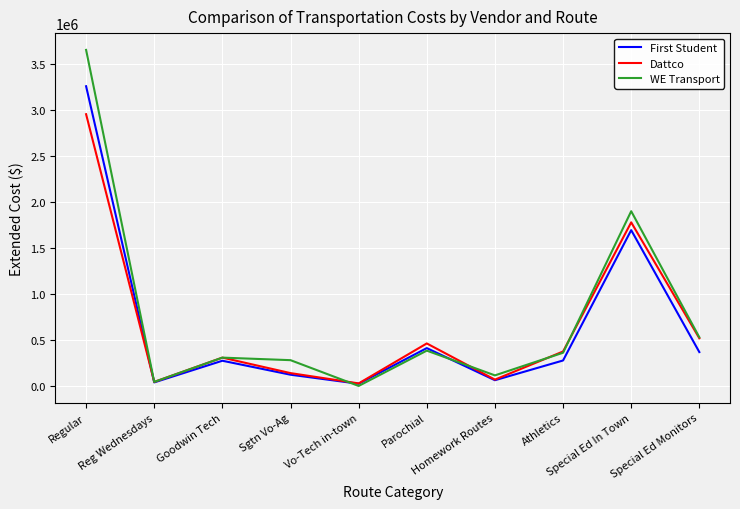

True or false: Dattco and WE Transport cross at least once.

True